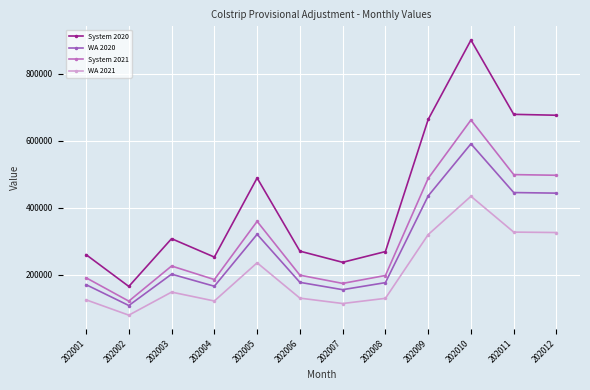

What is the difference between the highest and lowest values at 202008?

139551.7